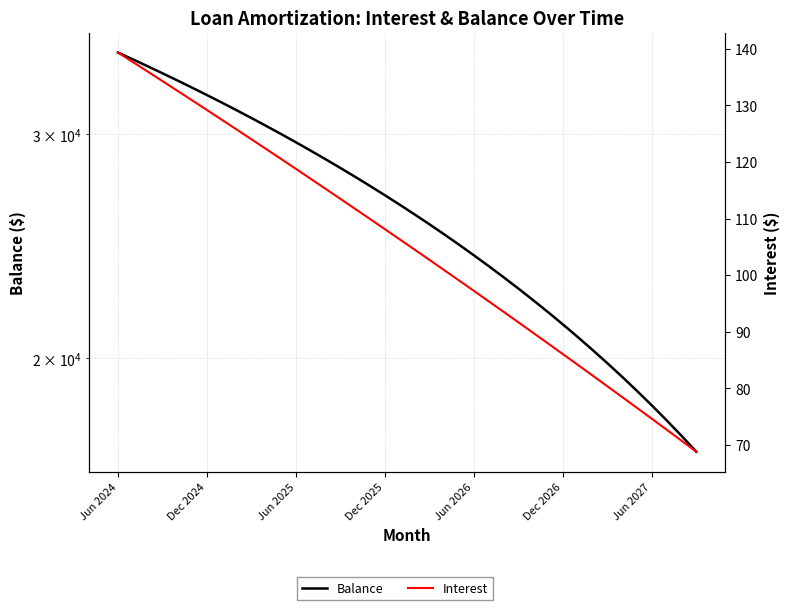

At which category is the sum across all series the highest?

Jun 2024